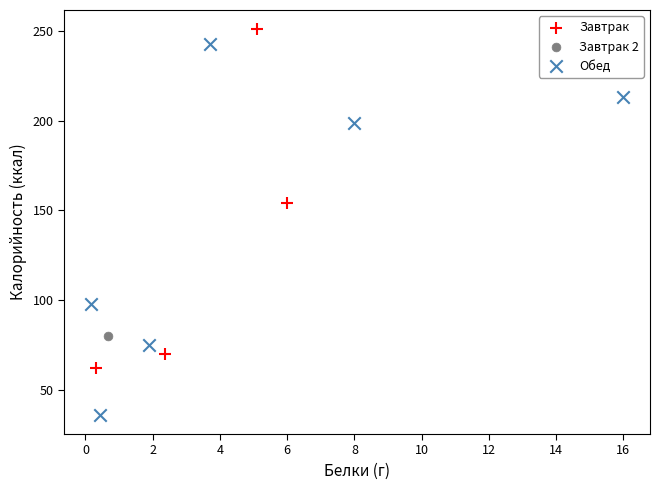

Which series reaches the minimum Y coordinate?

Обед